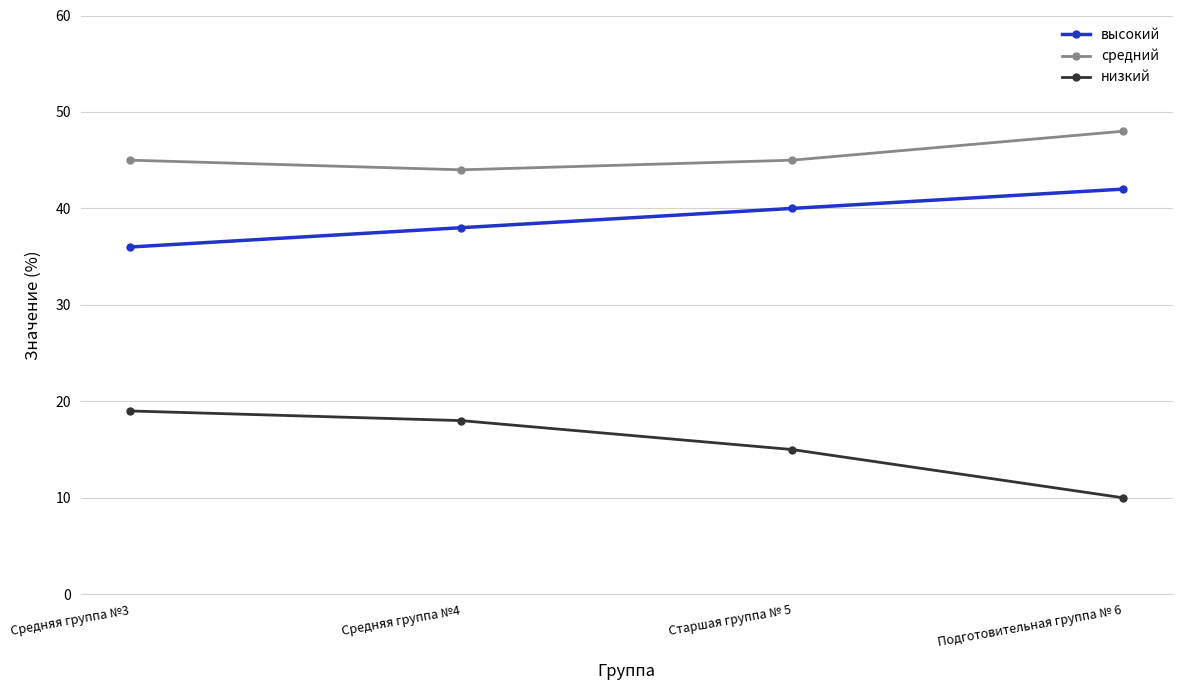

Reading right to left, list all the values displayed in this chart.

высокий: 42	40	38	36
средний: 48	45	44	45
низкий: 10	15	18	19